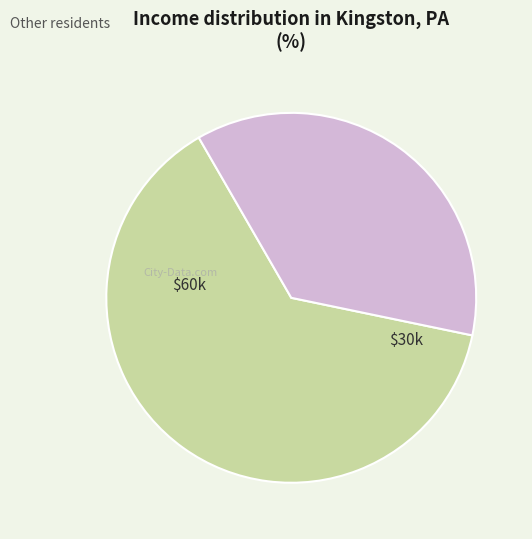

Which category has the biggest portion of the pie?

$60k